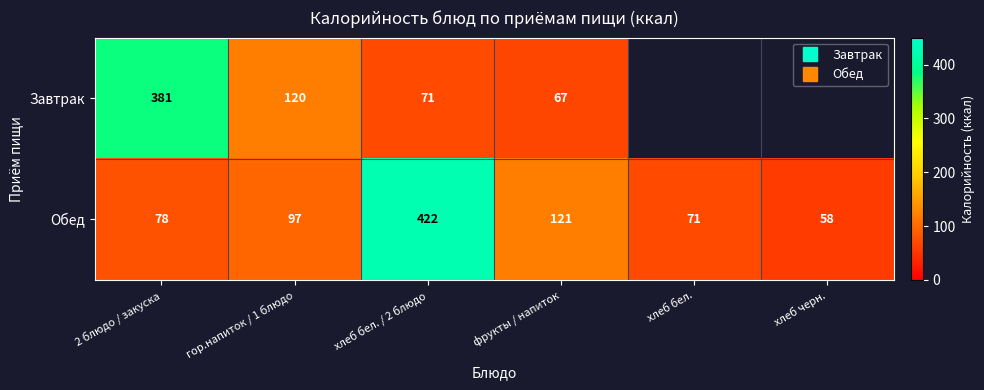

At which category is the sum across all series the highest?

хлеб бел. / 2 блюдо